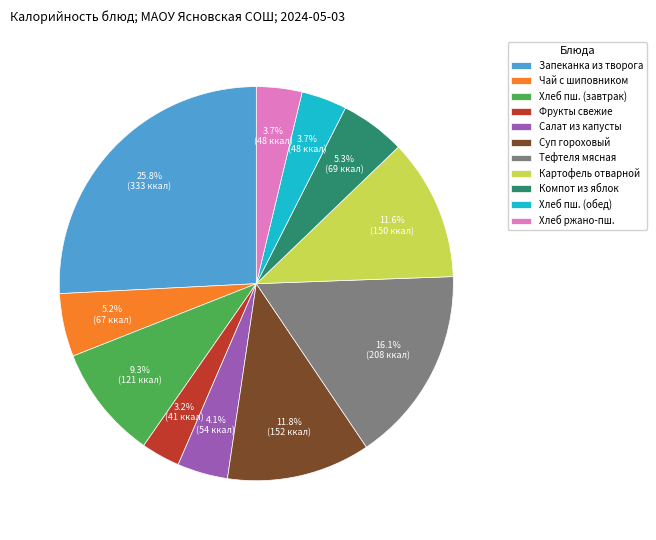

Is the sum of Хлеб пш. (завтрак) and Суп гороховый greater than half?

No